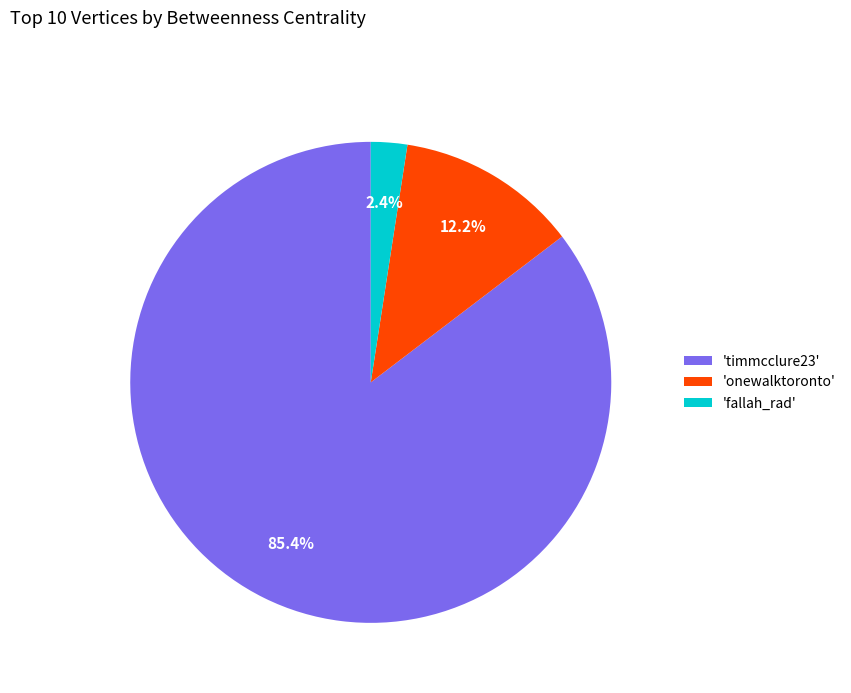

Which category has the smallest portion of the pie?

'fallah_rad'